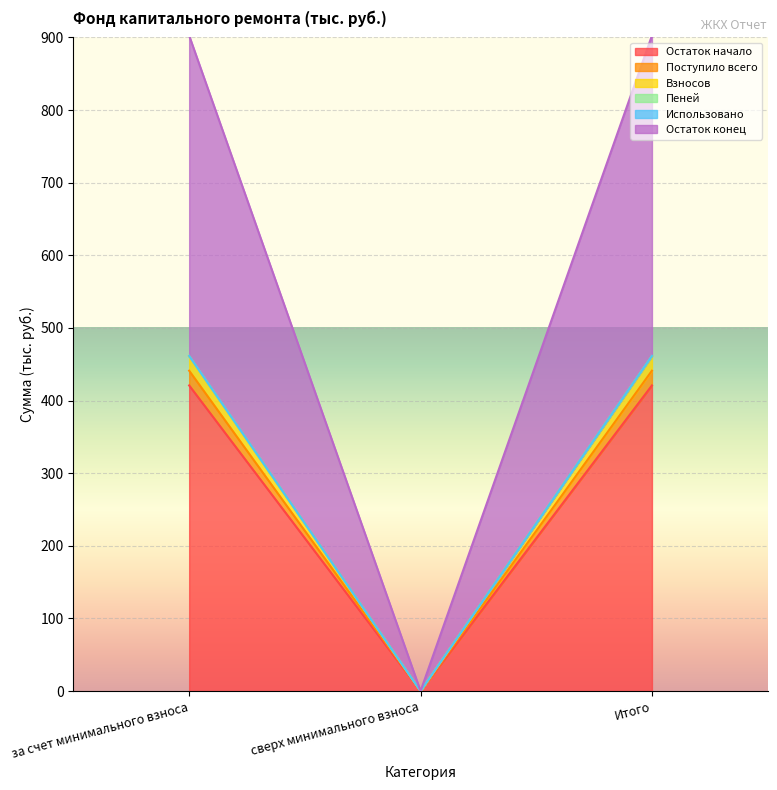

How many positive values does the Остаток конец series have?

2